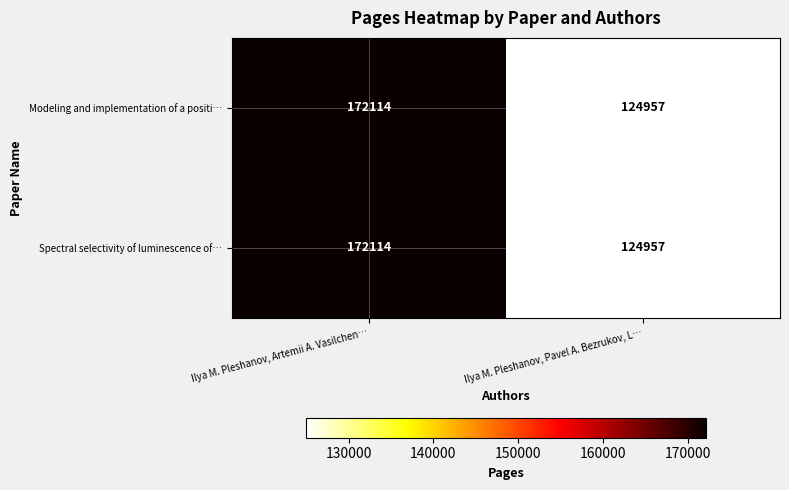

List the labels in order of Modeling and implementation of a positi… value, smallest first.

Ilya M. Pleshanov, Pavel A. Bezrukov, L…, Ilya M. Pleshanov, Artemii A. Vasilchen…